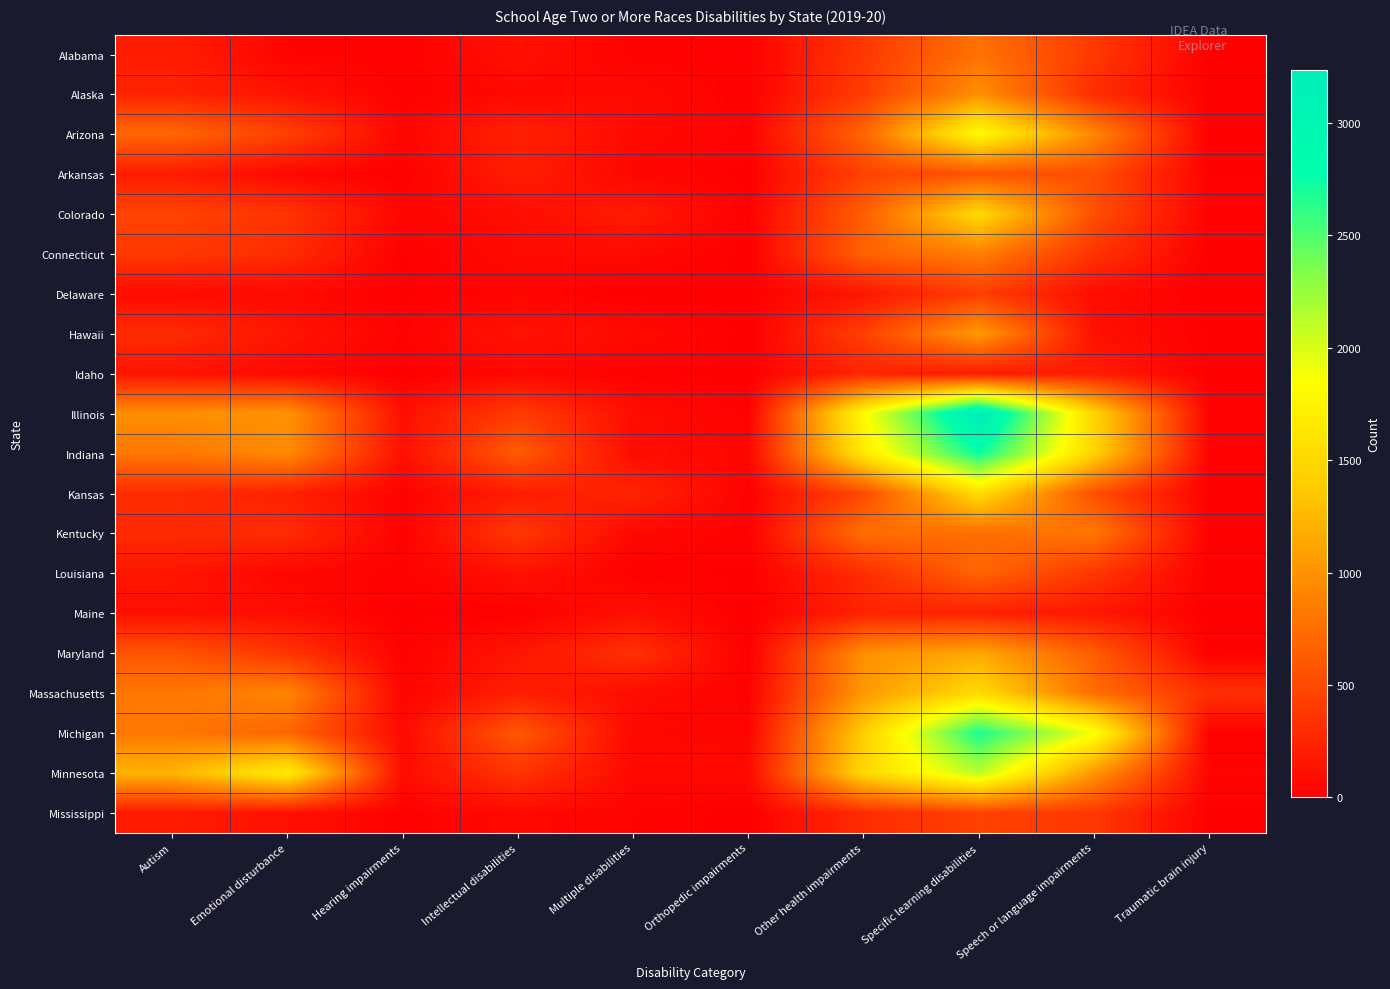

At how many categories does at least one series exceed 1573?

4